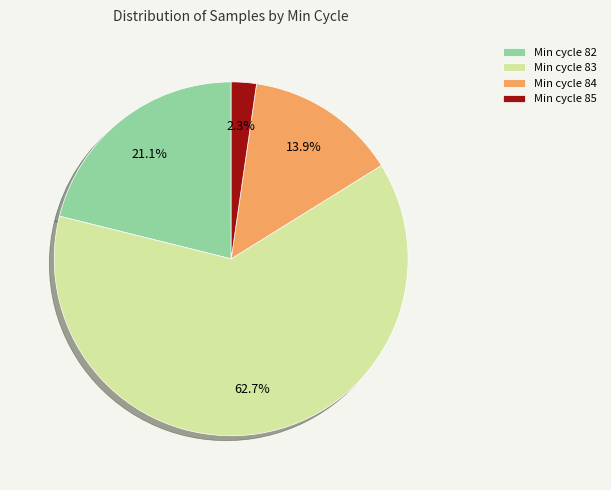

Is Min cycle 83 the majority of the pie?

Yes